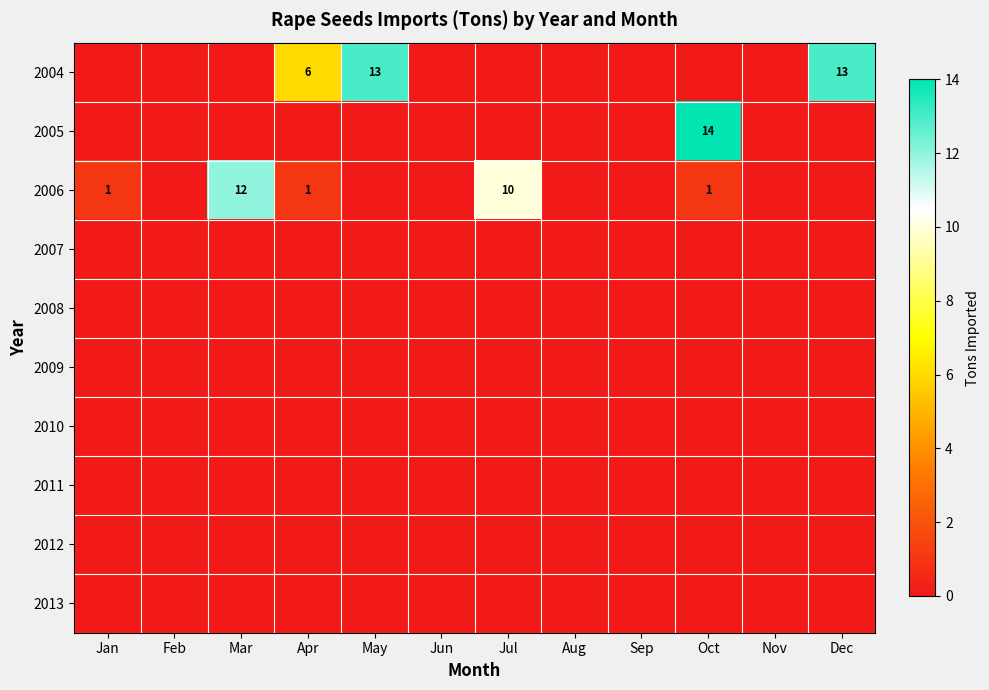

What is the sum of the 2006 values at Jul and Apr?

11